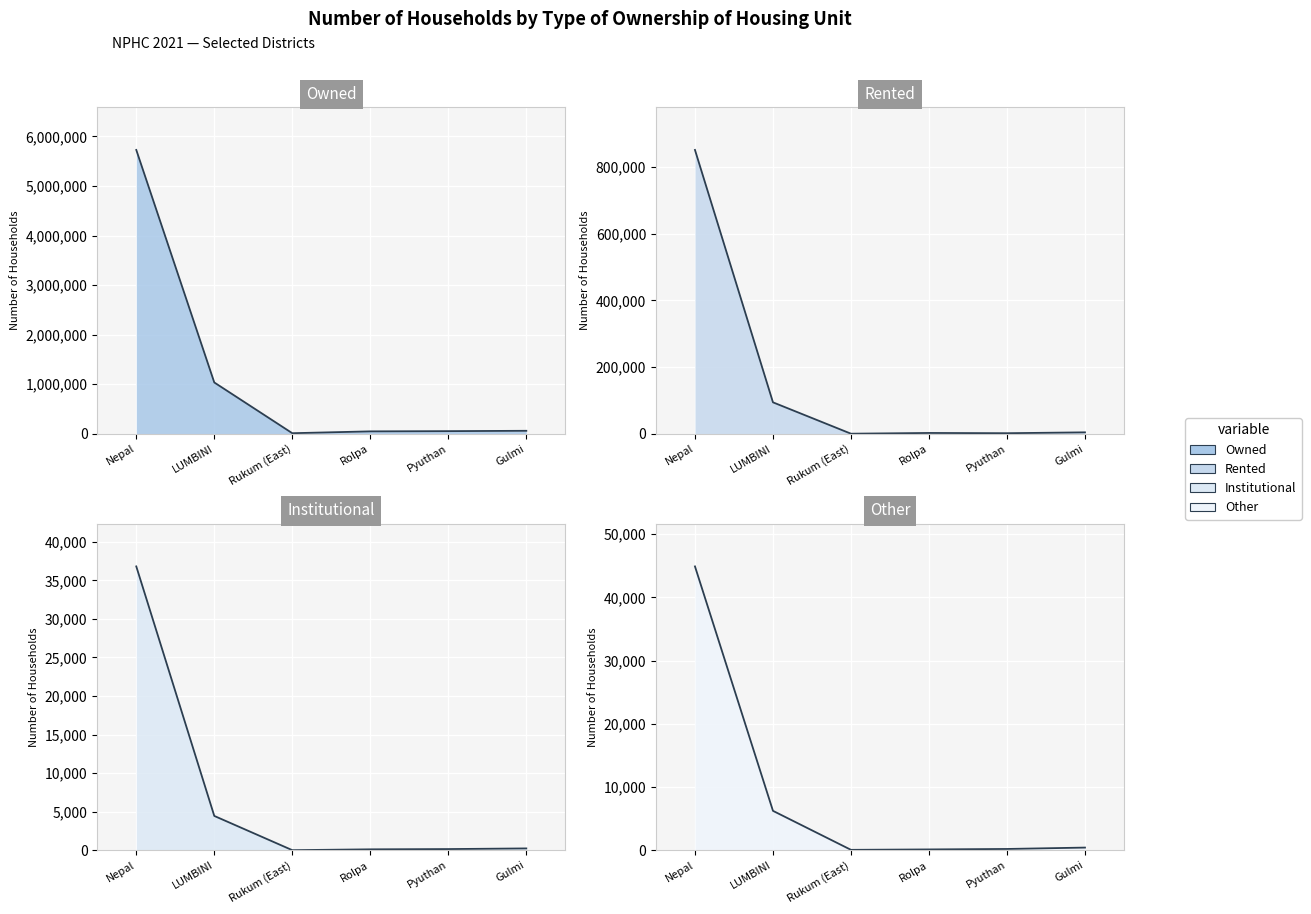

How many lines are shown in the chart?

4